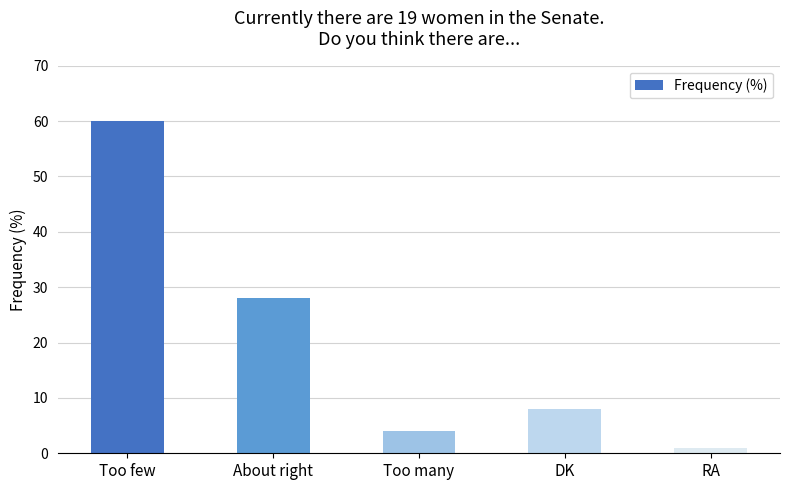

Reading left to right, list all the values displayed in this chart.

Too few=60	About right=28	Too many=4	DK=8	RA=1